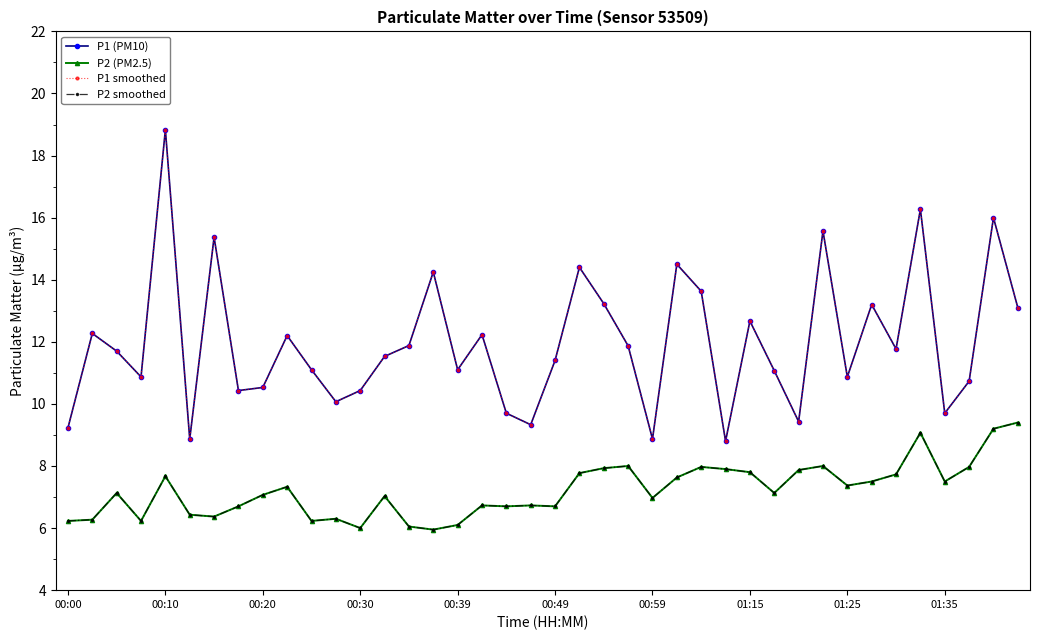

Does the chart display data point markers on the line(s)?

Yes